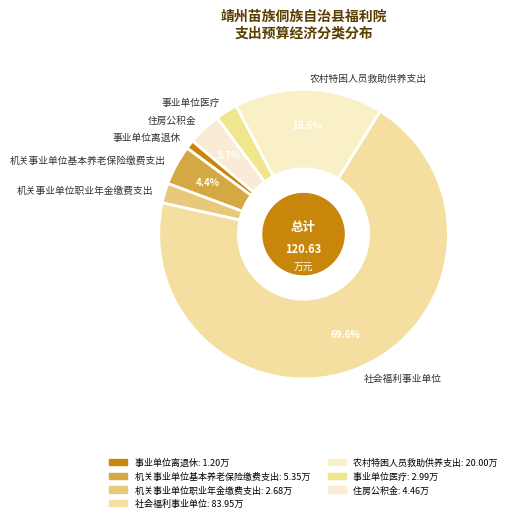

Which has a higher value, 事业单位医疗 or 机关事业单位基本养老保险缴费支出?

机关事业单位基本养老保险缴费支出